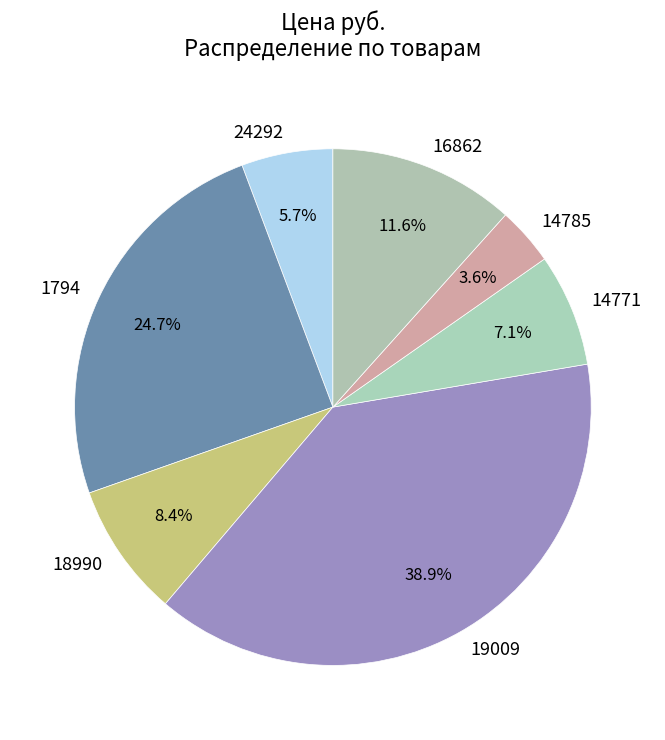

To the nearest percent, what is the difference between the 14785 and 1794 slice percentages?

21%